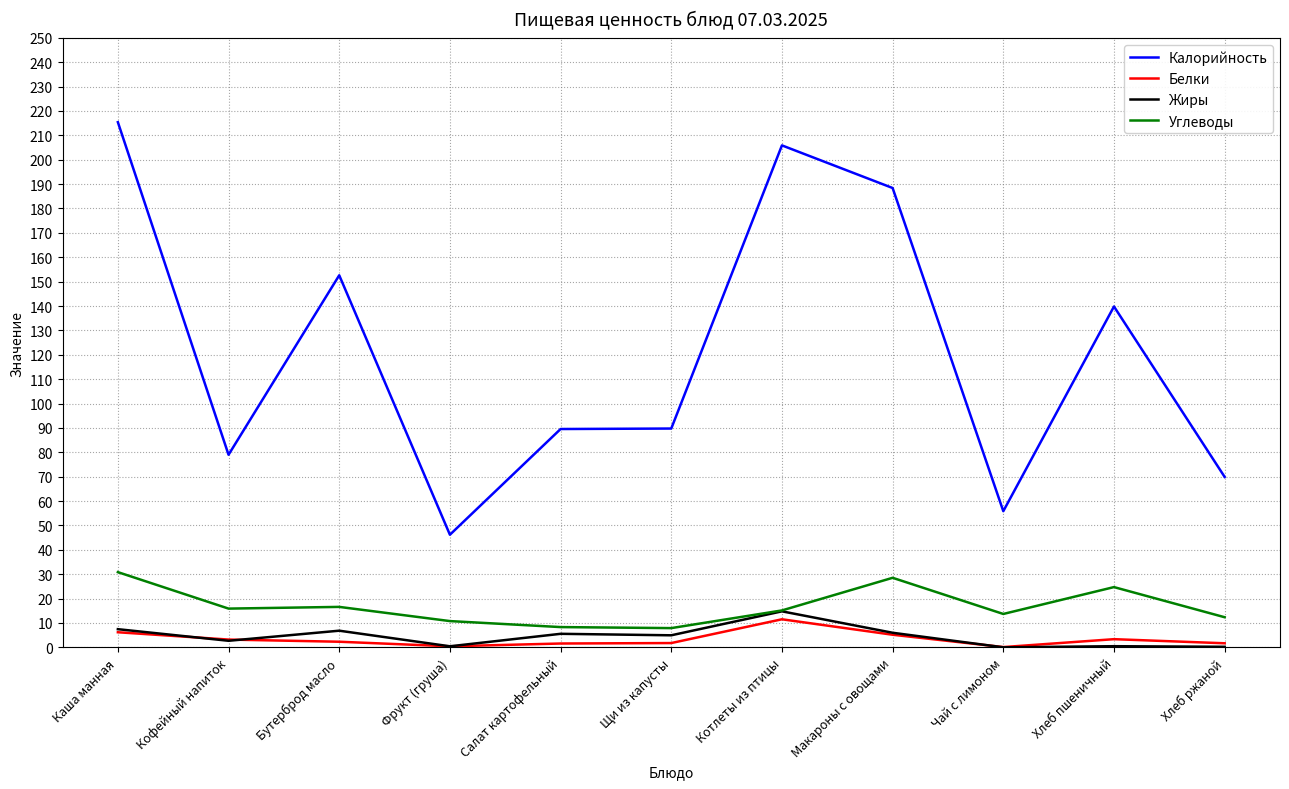

True or false: Белки and Углеводы intersect in this chart.

False